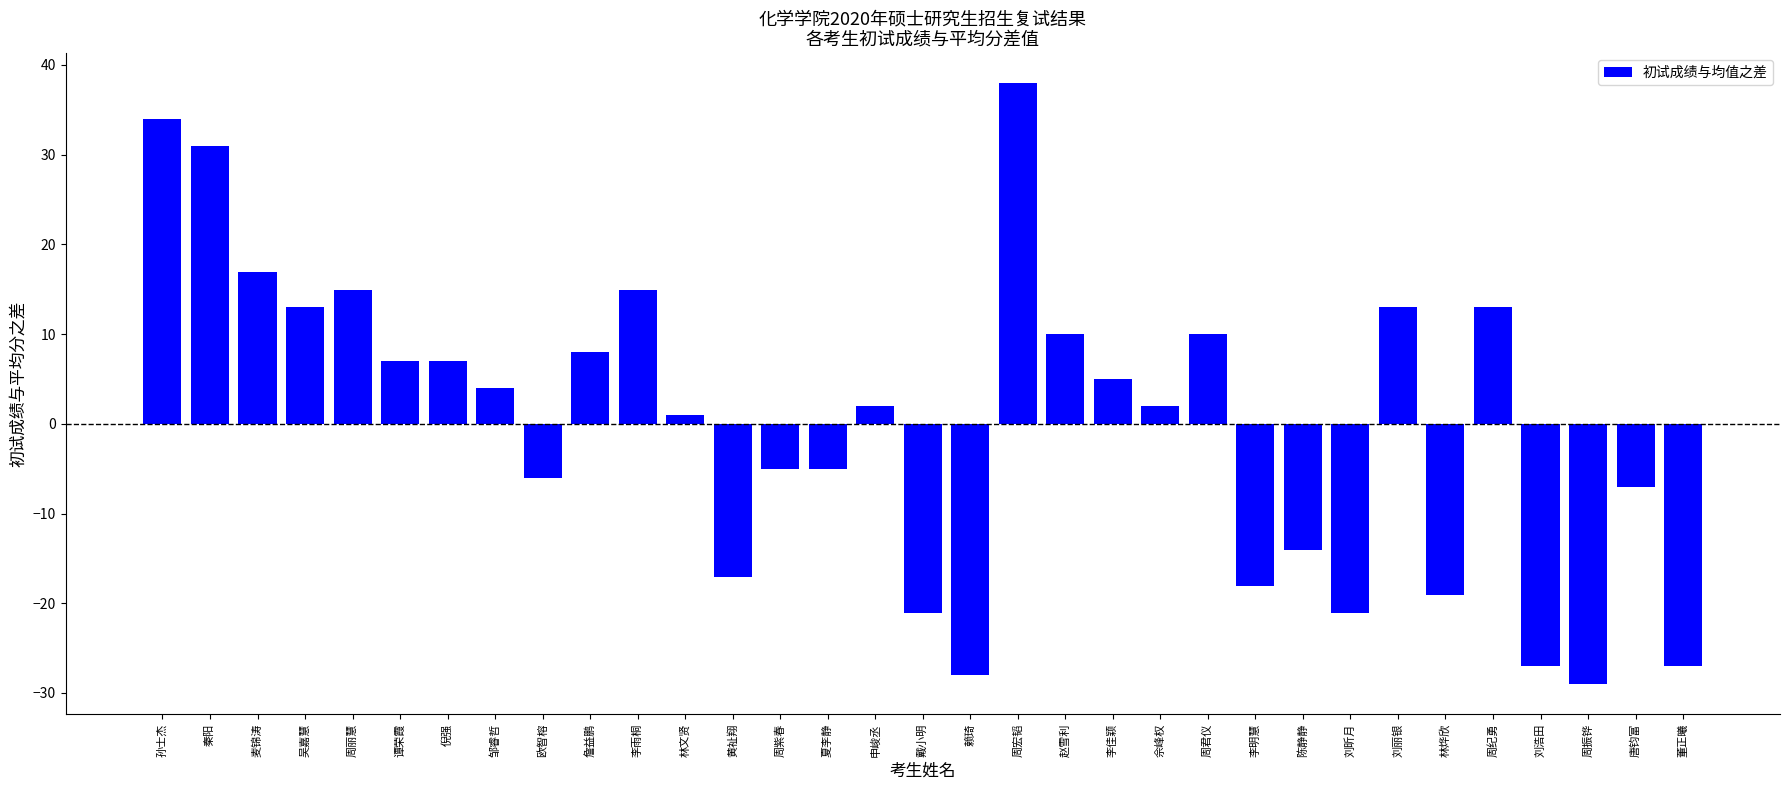

What is the minimum value shown in the chart?

-29.0